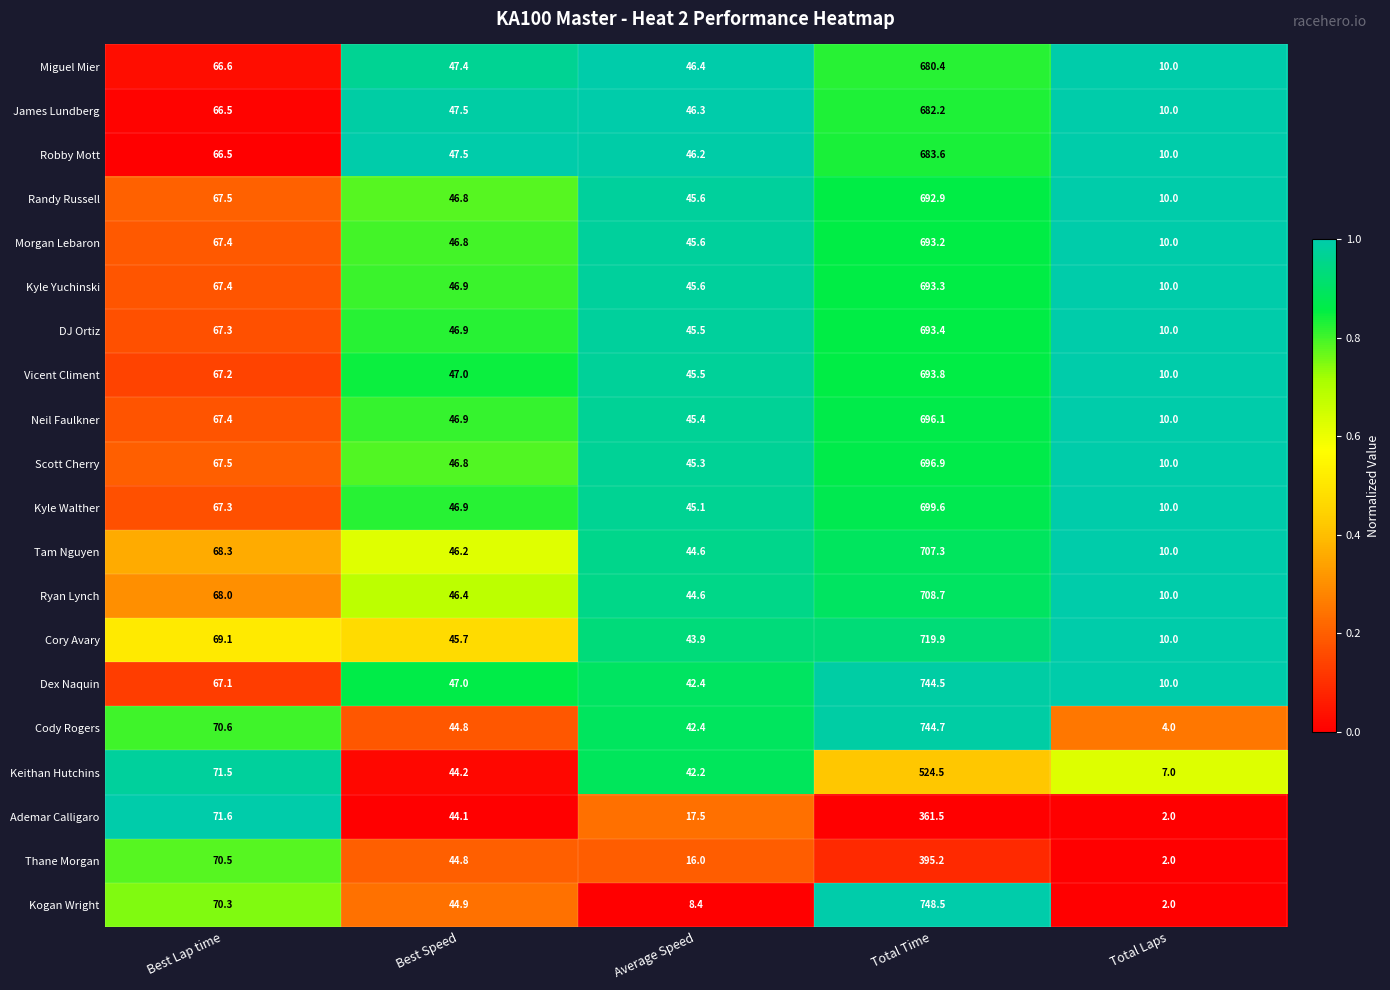

Which series has the largest total across all categories?

Dex Naquin